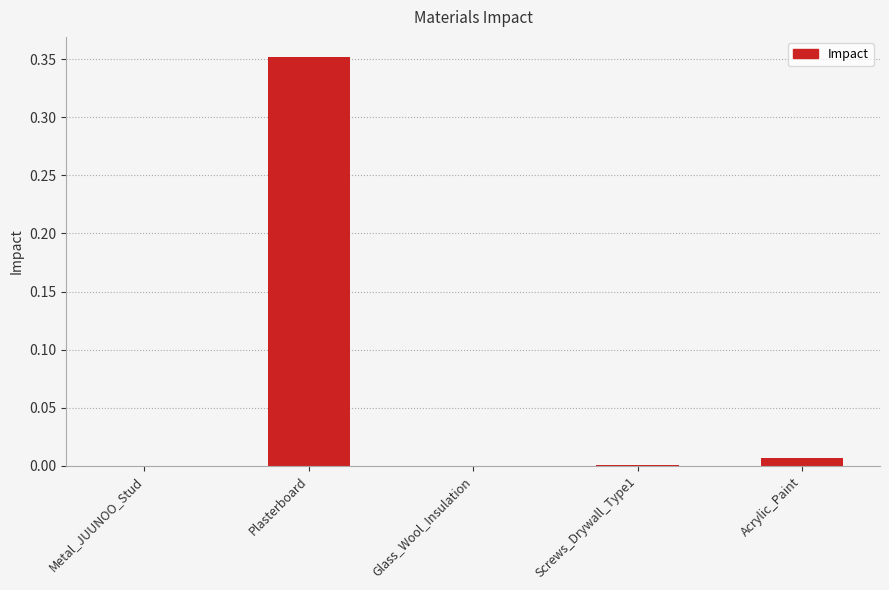

Between Screws_Drywall_Type1 and Plasterboard, which is larger?

Plasterboard